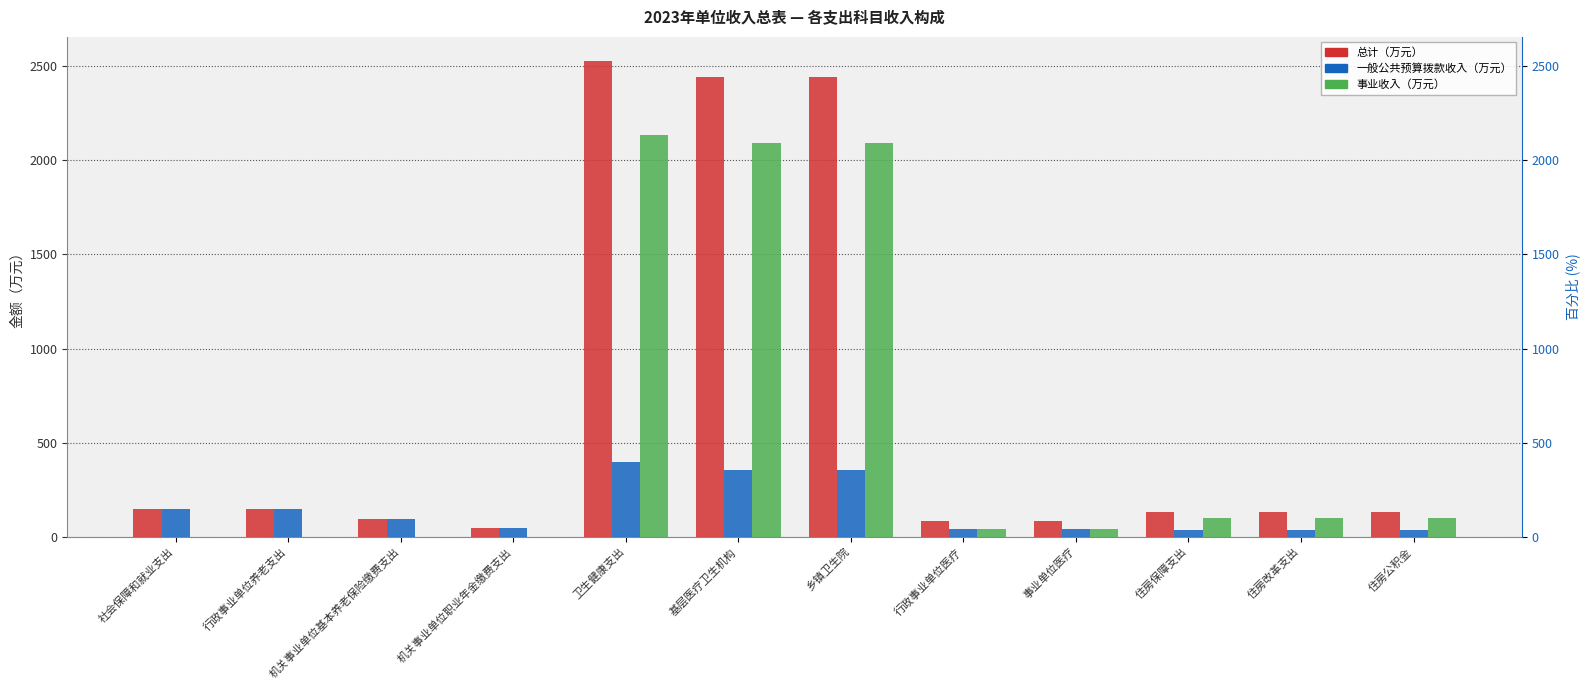

Between 机关事业单位职业年金缴费支出 and 乡镇卫生院, which is larger?

乡镇卫生院